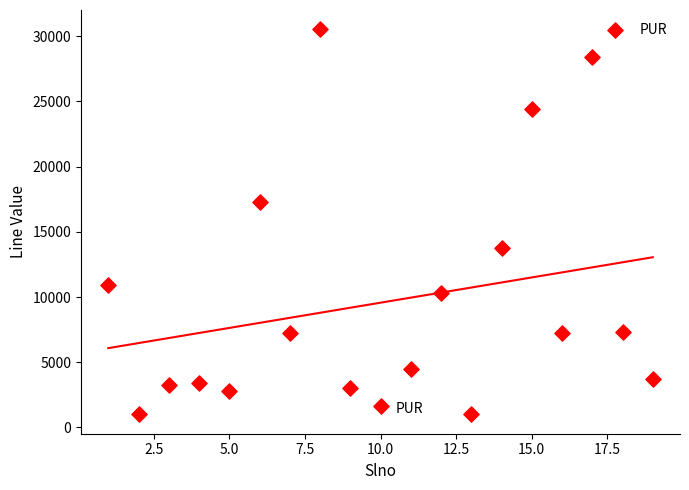

What Y value in the scatter plot is closest to 15765?

17280.5